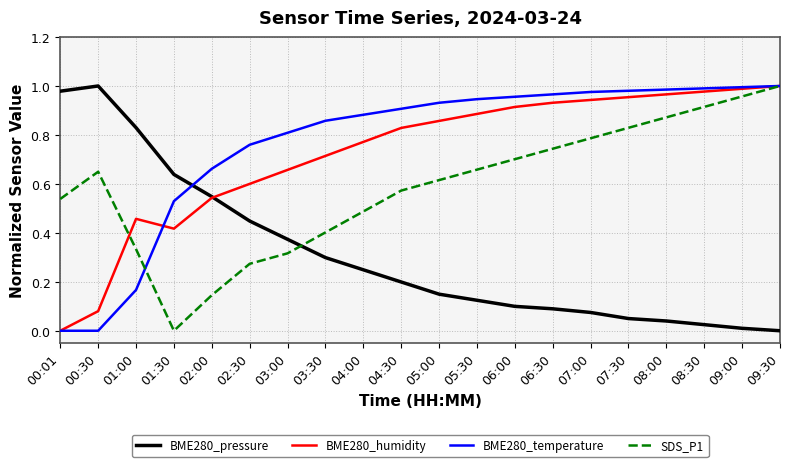

Is this an area chart (filled region under the line)?

No